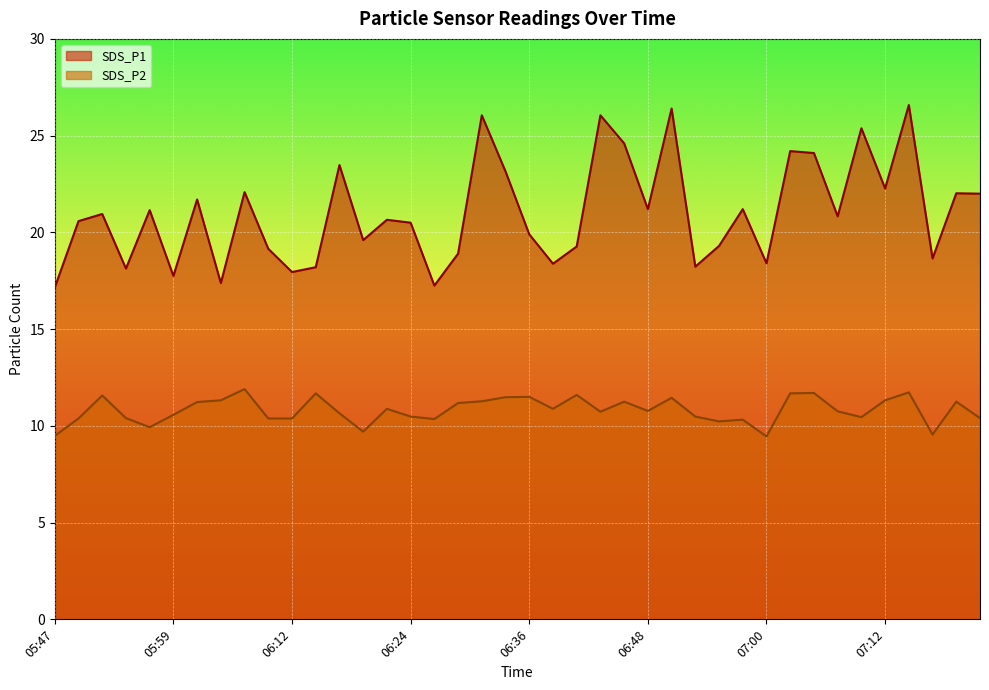

Which series has the widest spread of values?

SDS_P1